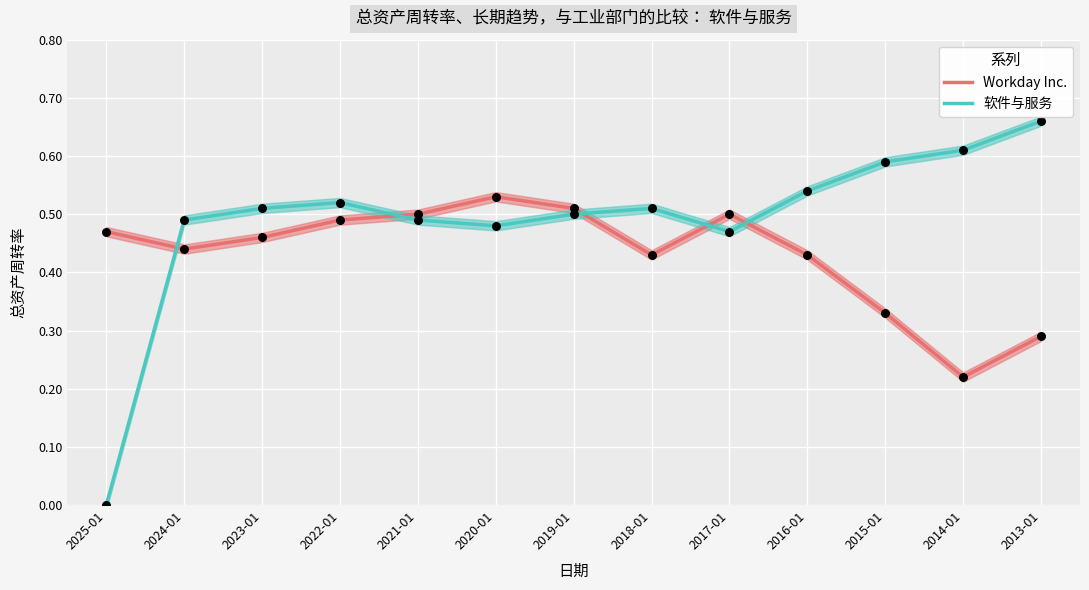

Is the value of 软件与服务 at 2019-01 greater than the value of Workday Inc. at 2022-01?

Yes